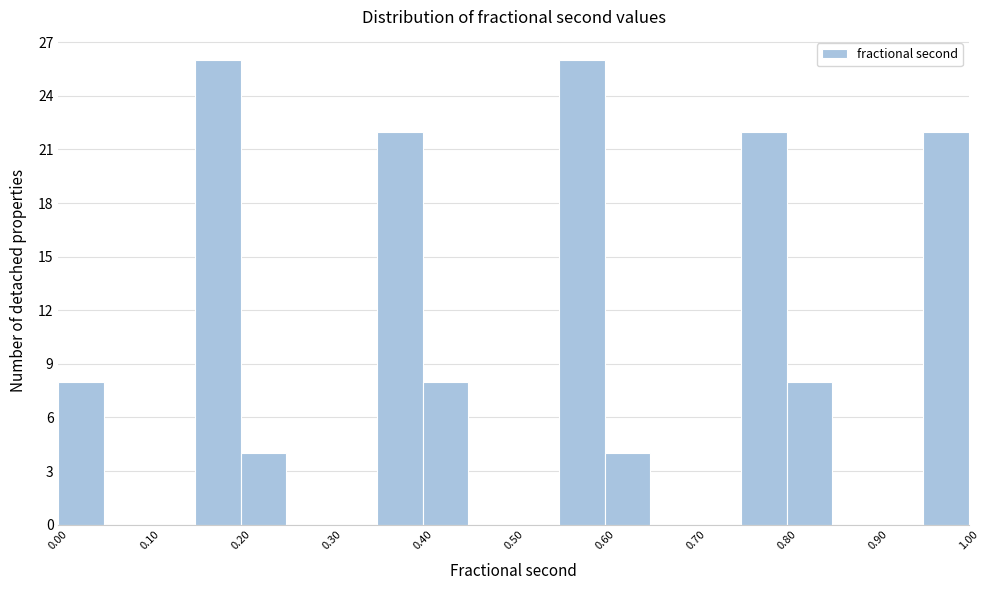

What is the height of the bar covering 0.20 to 0.25 on the x-axis? The values are not printed on the chart, so give them approximately, as read against the axis.

4